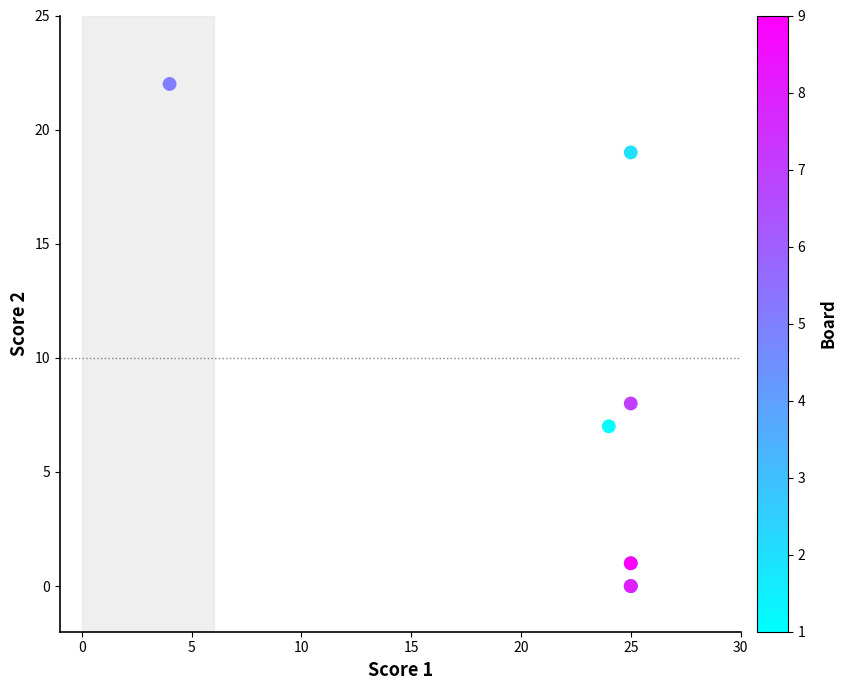

What Y value in the scatter plot is closest to 11?

8